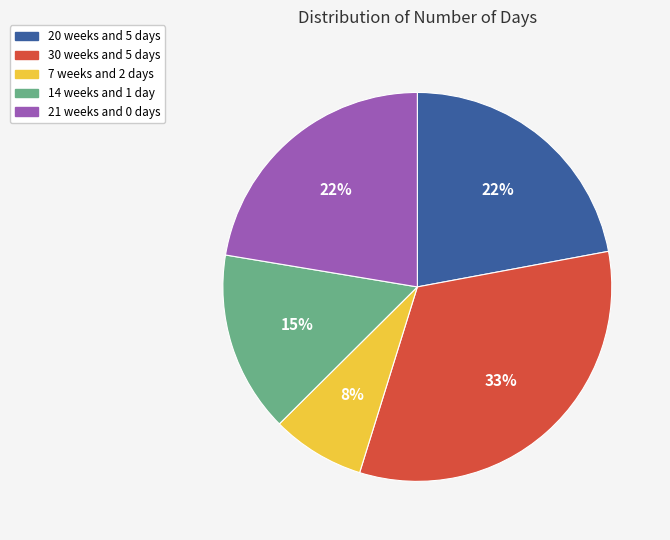

The 7 weeks and 2 days slice represents 8% of the pie. True or false?

True